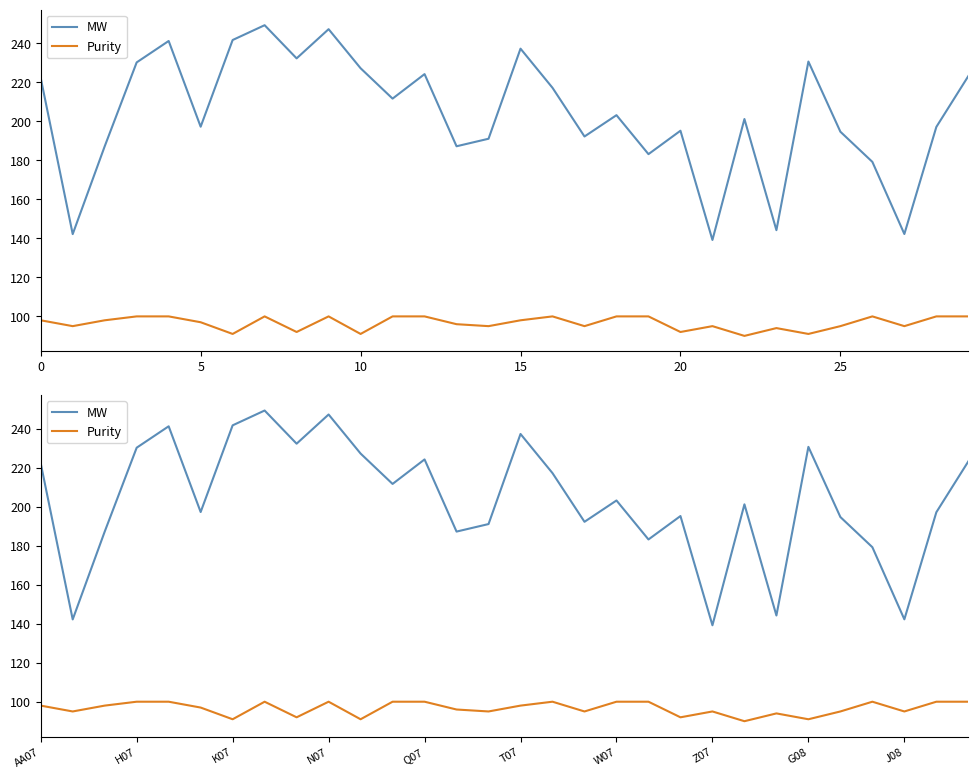

What is the value of the MW point at the 12th from the left?

211.7